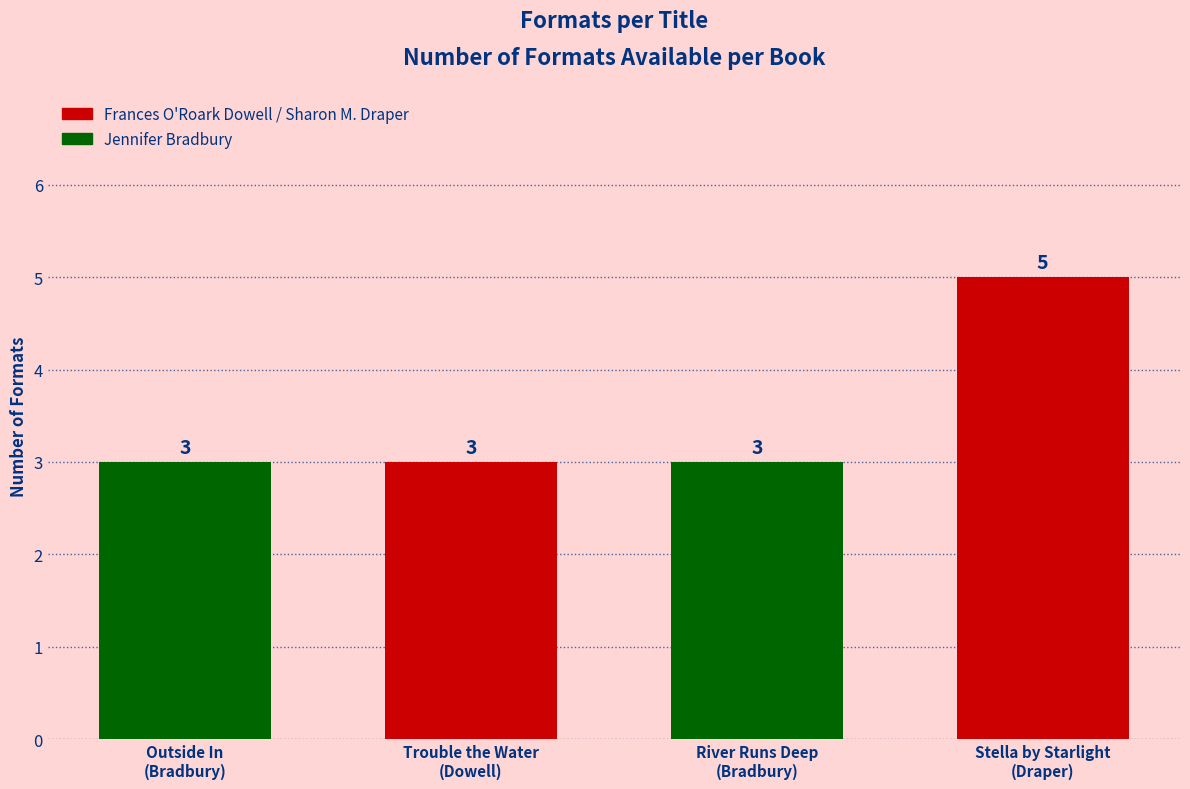

How many values are between 3 and 5?

4